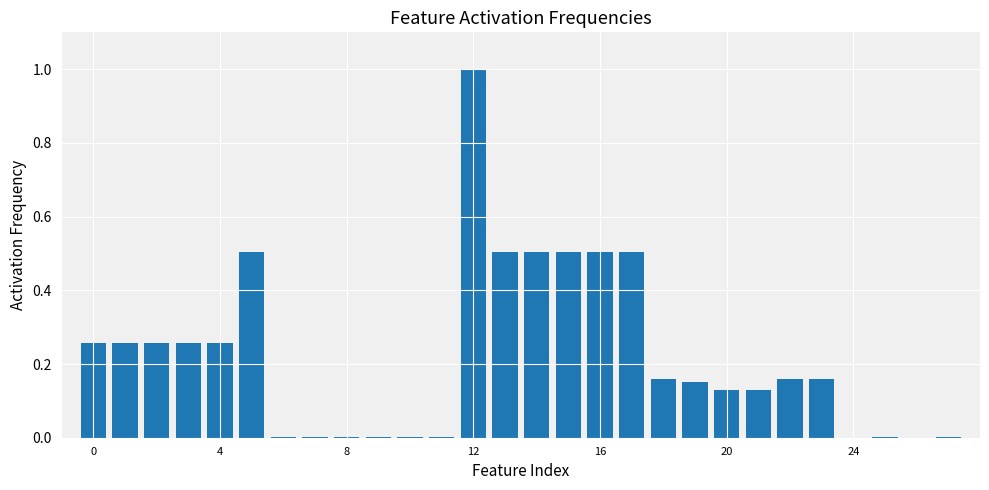

What is the maximum value shown in the chart?

1.0